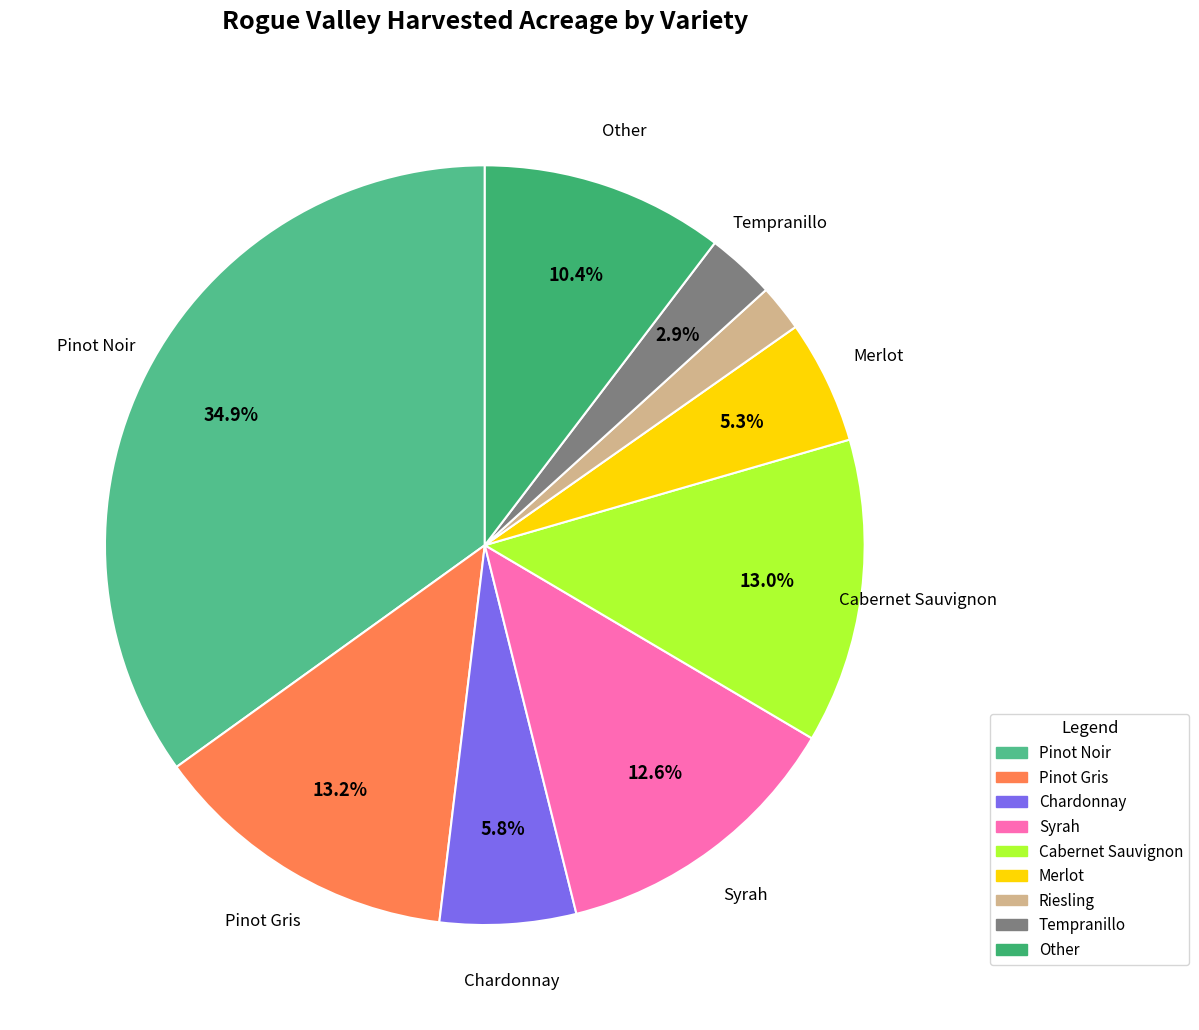

Which category has the biggest portion of the pie?

Pinot Noir